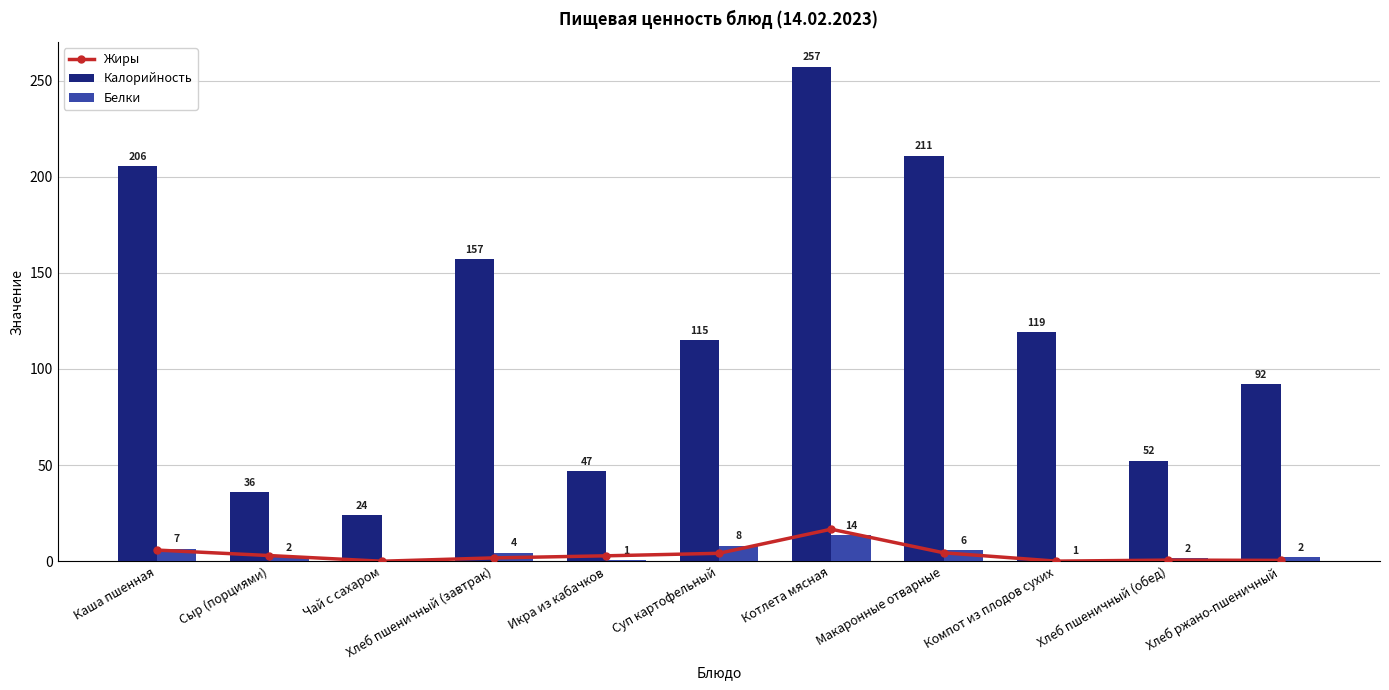

What is the label of the 5th bar from the right?

Котлета мясная